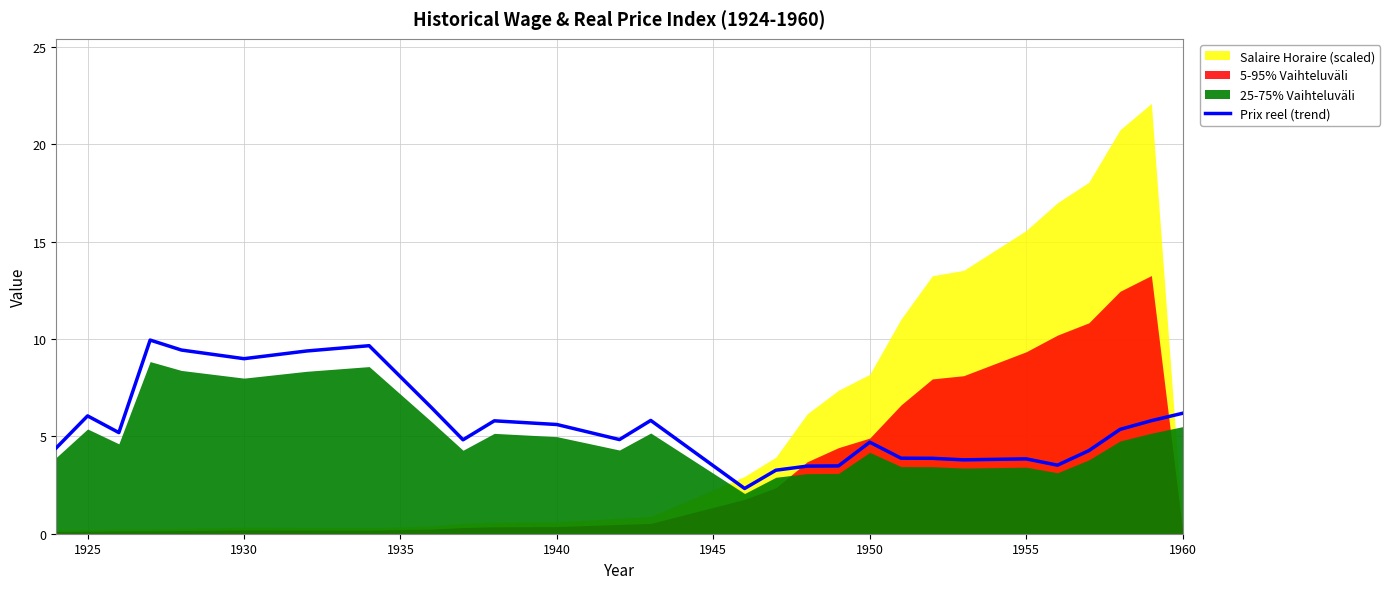

What is the lowest value of the Prix reel (trend) series?

2.3